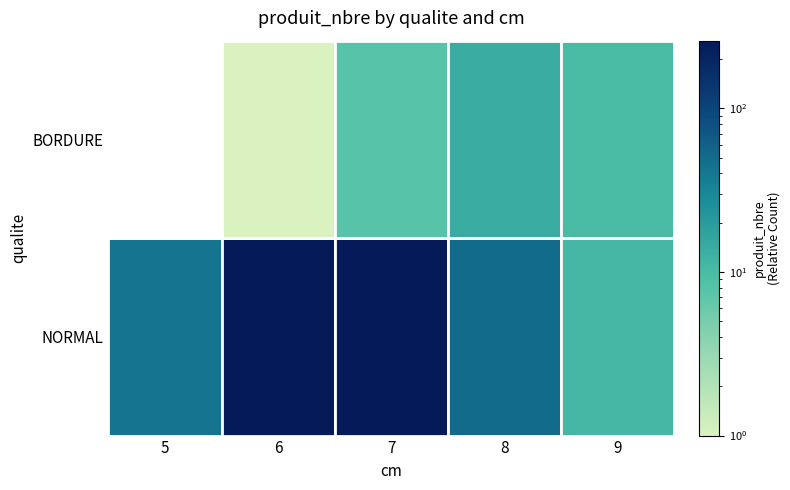

What is the difference between the NORMAL values at 8 and 6?

208